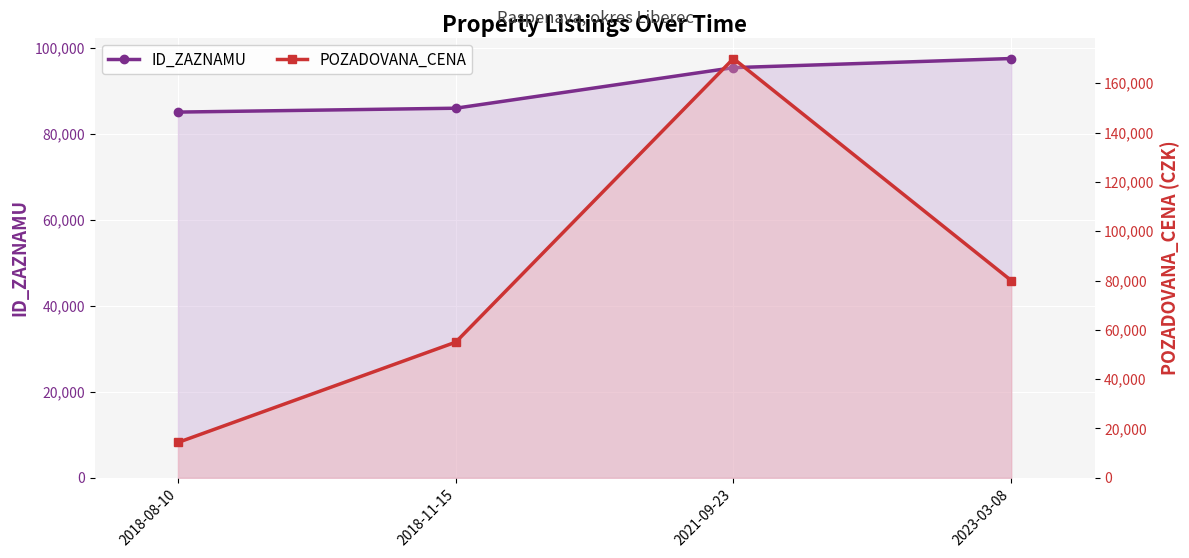

True or false: ID_ZAZNAMU has a value of 97603 at 2023-03-08.

True